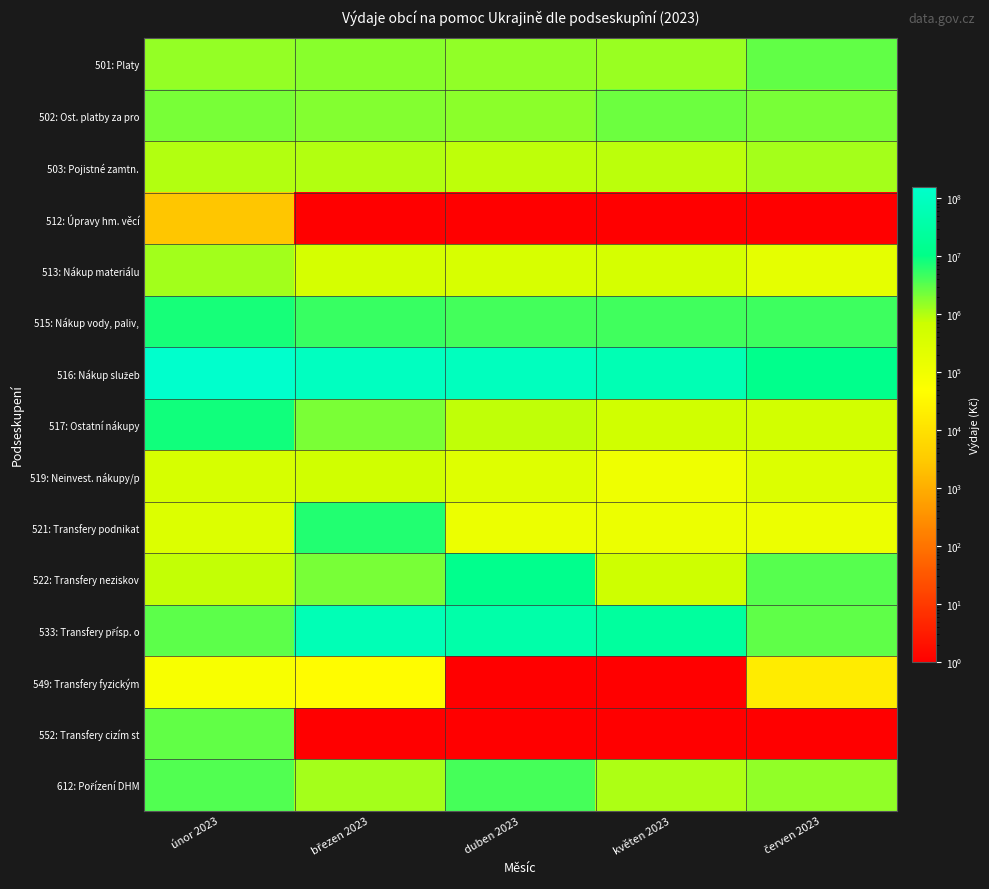

Between březen 2023 and květen 2023, which is larger?

březen 2023